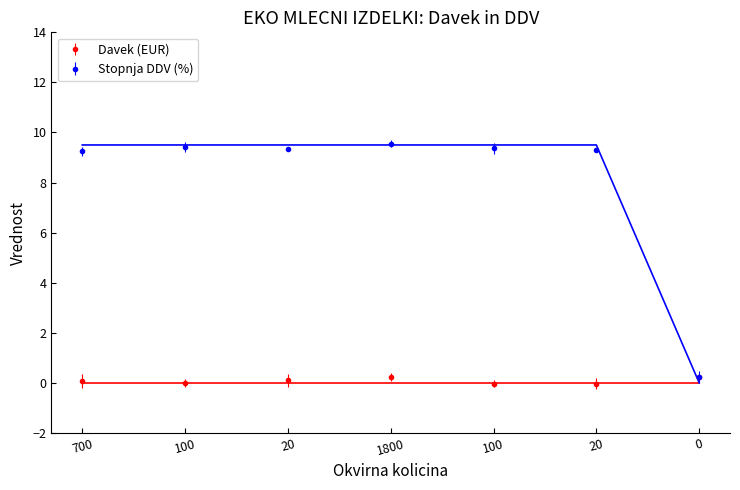

Which has a higher value, 1800 or 100?

1800